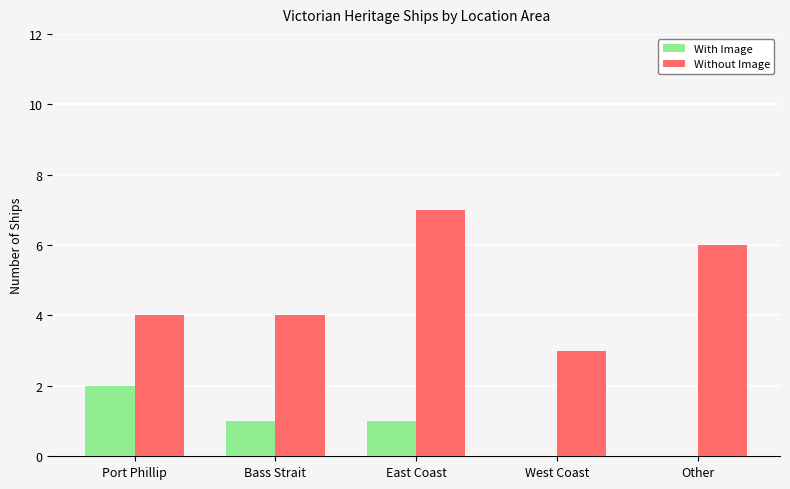

True or false: With Image has a value of 1 at Bass Strait.

True